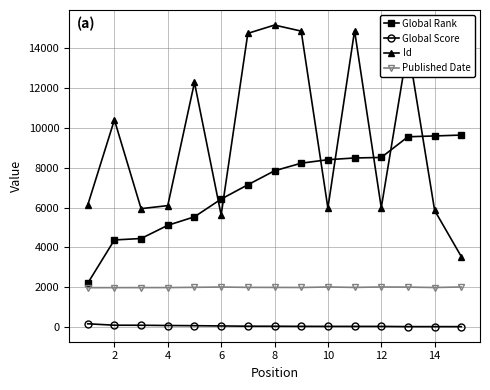

Is this an area chart (filled region under the line)?

No